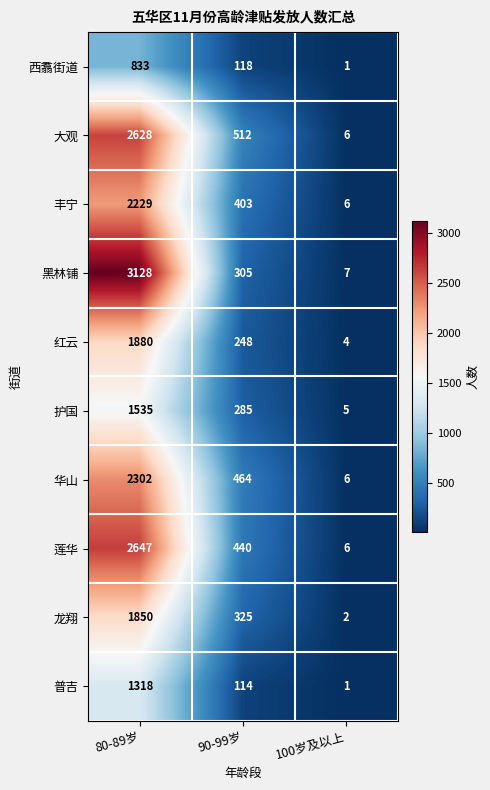

What is the sum of all 西翥街道 values?

952